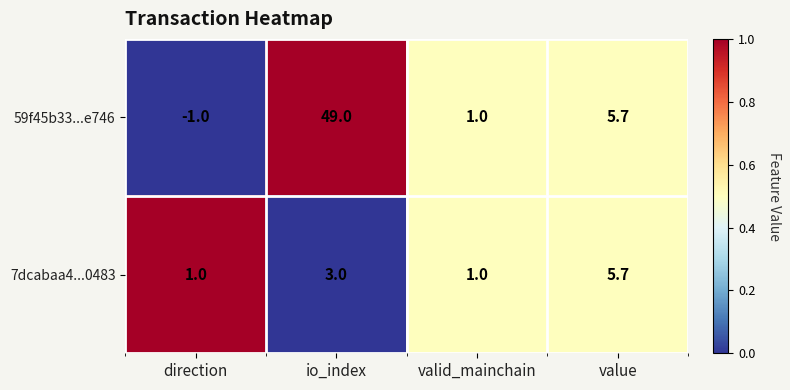

What is the difference between the 59f45b33...e746 values at direction and value?

6.7